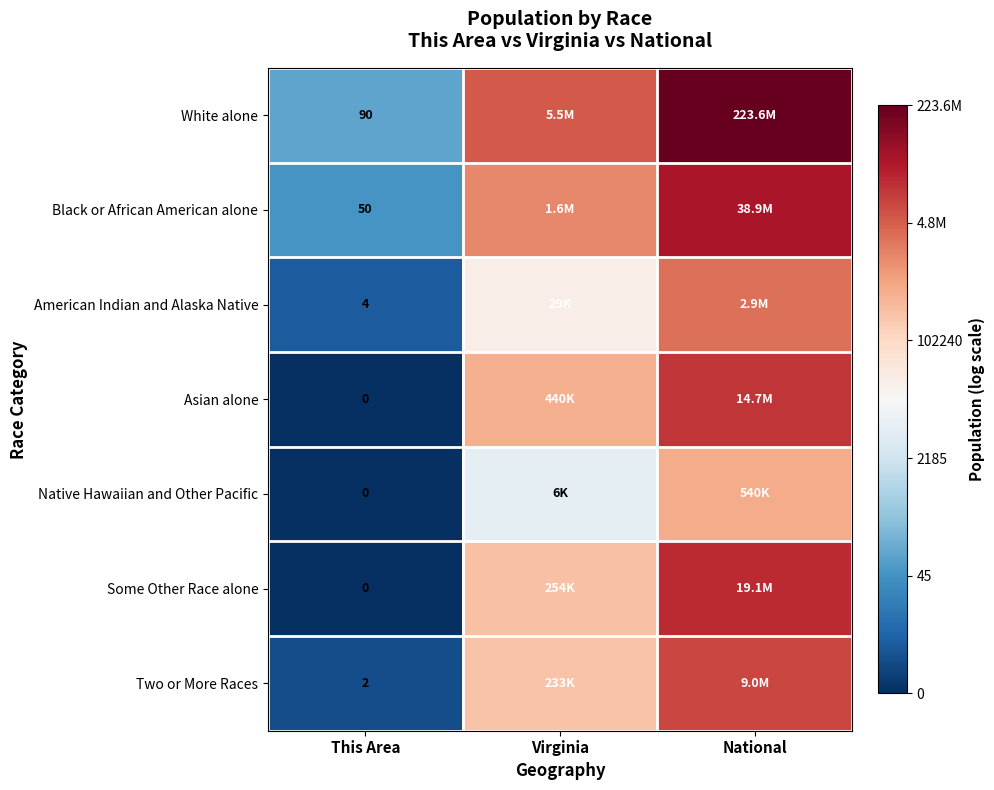

What is the difference between the highest and lowest values at This Area?

90.0